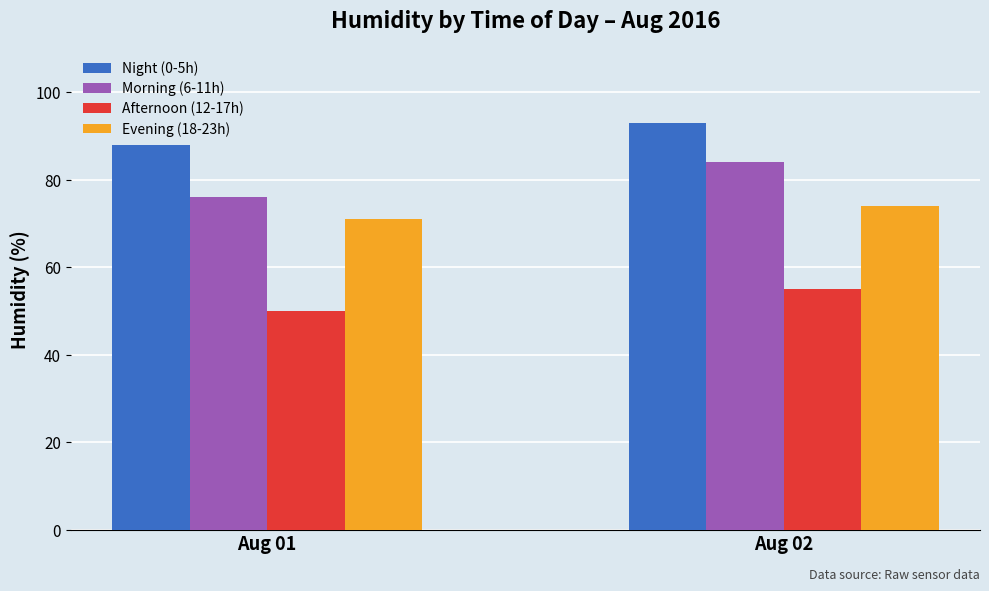

What is the value of the Afternoon (12-17h) bar at the 2nd from the left?

55